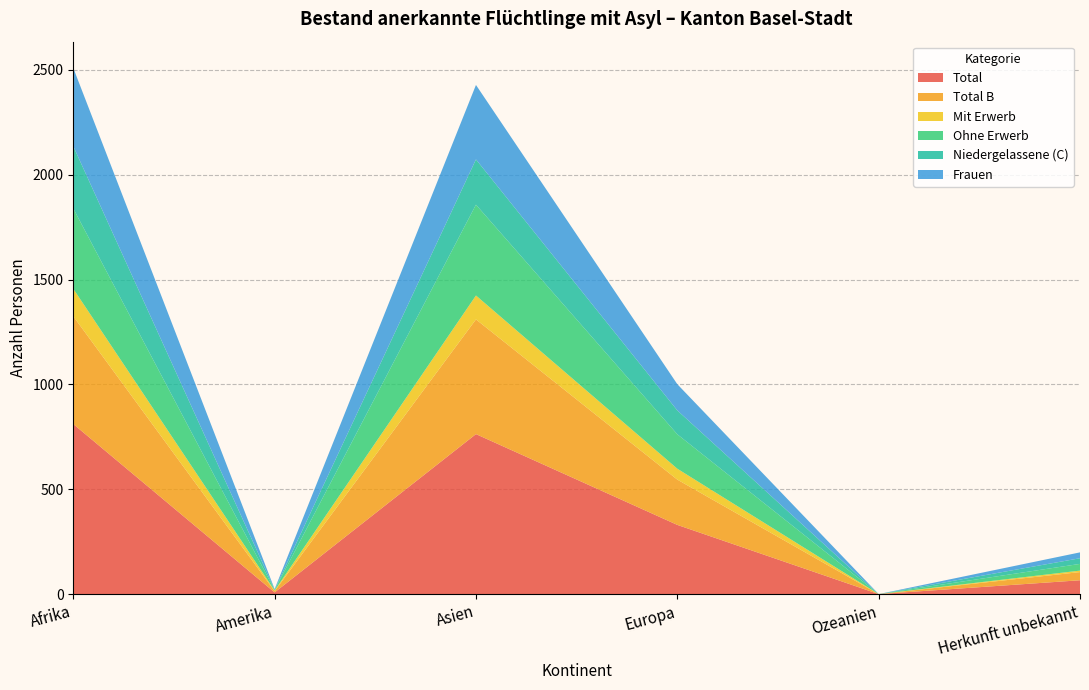

Reading left to right, extract all data points from this chart.

Total: Afrika=811	Amerika=8	Asien=763	Europa=330	Ozeanien=0	Herkunft unbekannt=66
Total B: Afrika=514	Amerika=6	Asien=547	Europa=216	Ozeanien=0	Herkunft unbekannt=39
Mit Erwerb: Afrika=131	Amerika=3	Asien=114	Europa=52	Ozeanien=0	Herkunft unbekannt=7
Ohne Erwerb: Afrika=383	Amerika=3	Asien=433	Europa=164	Ozeanien=0	Herkunft unbekannt=32
Niedergelassene (C): Afrika=297	Amerika=2	Asien=216	Europa=114	Ozeanien=0	Herkunft unbekannt=27
Frauen: Afrika=373	Amerika=2	Asien=355	Europa=125	Ozeanien=0	Herkunft unbekannt=28